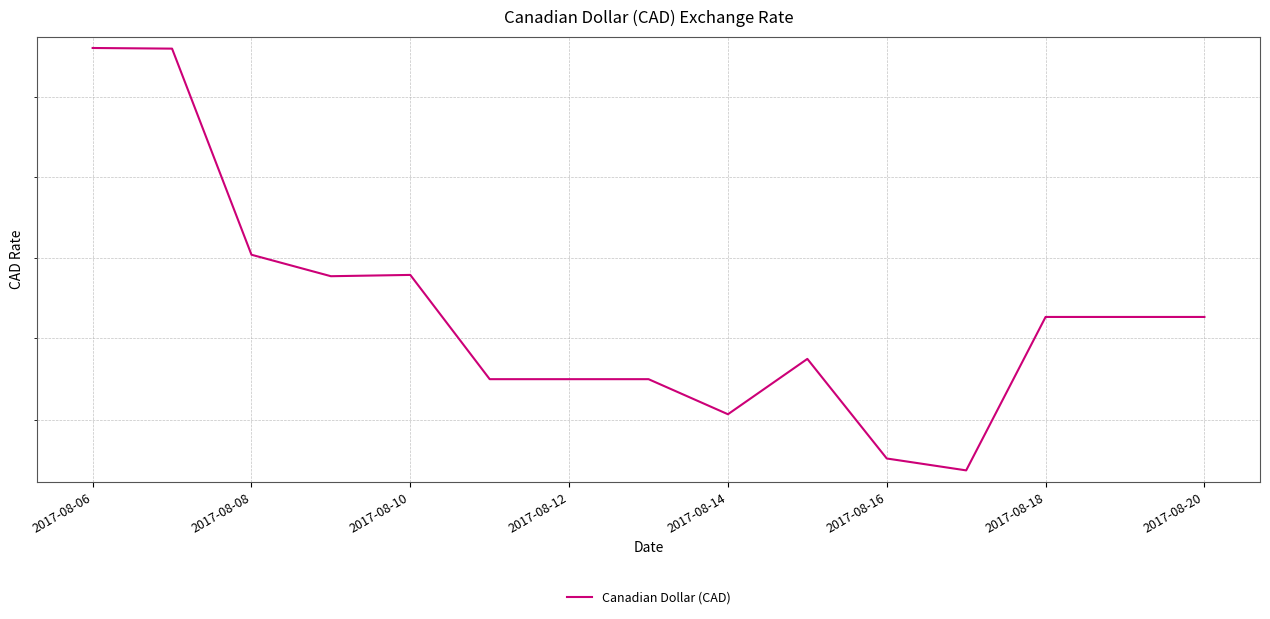

How many lines are shown in the chart?

1